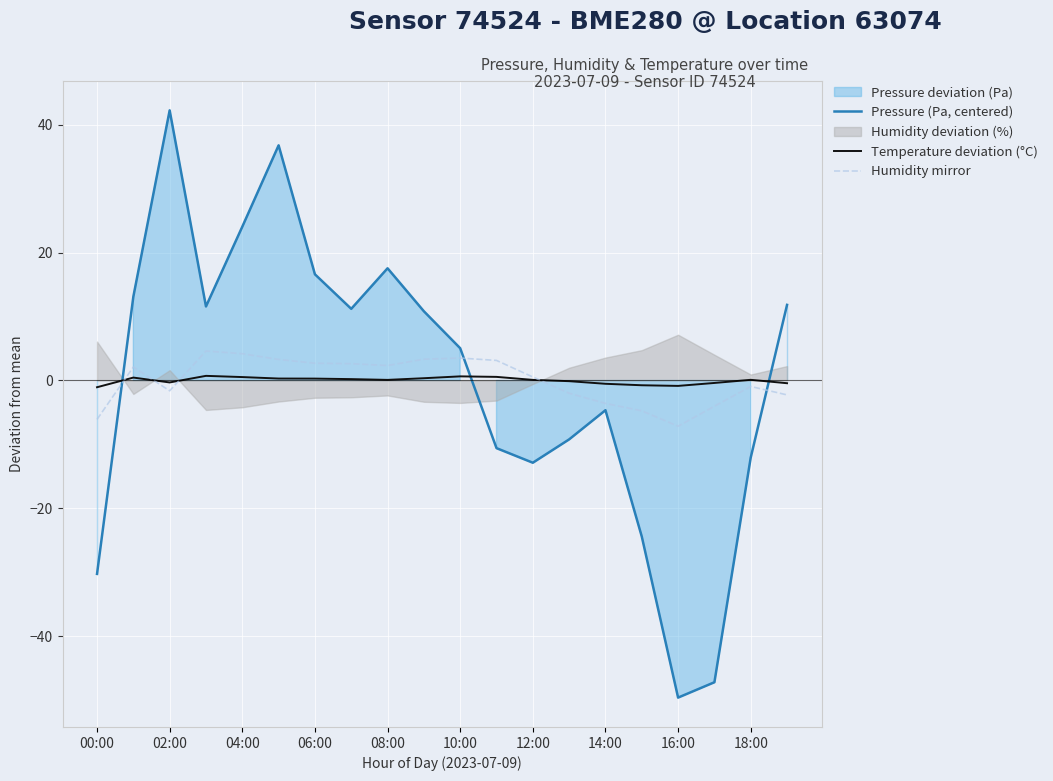

The Pressure (Pa, centered) series shows -49.6 at 16:00. True or false?

True